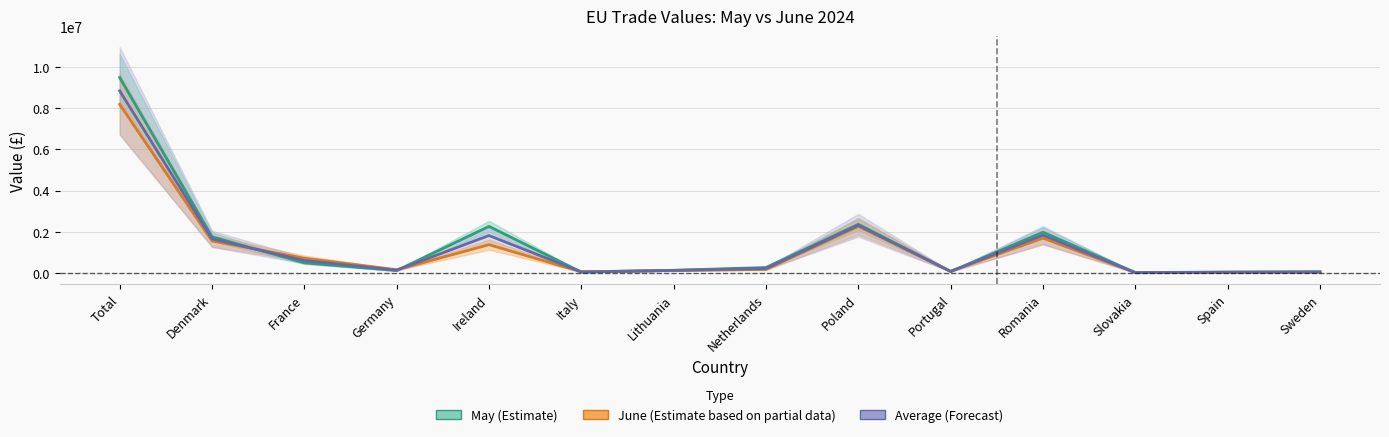

How many data points does each series have?

14